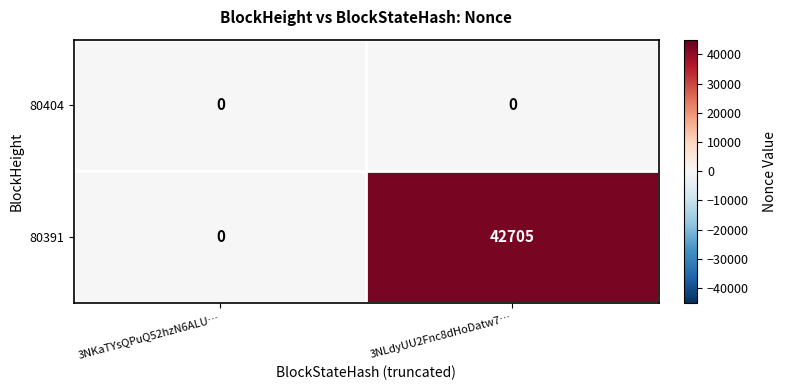

At which category does the chart reach its peak across all series?

3NLdyUU2Fnc8dHoDatw7…